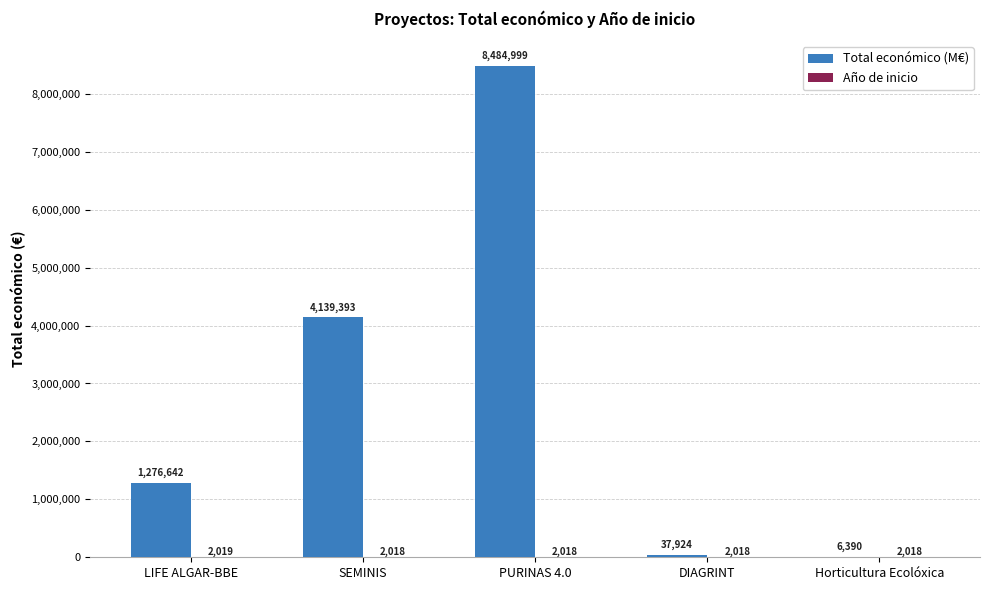

Which category has the highest value across all series?

PURINAS 4.0